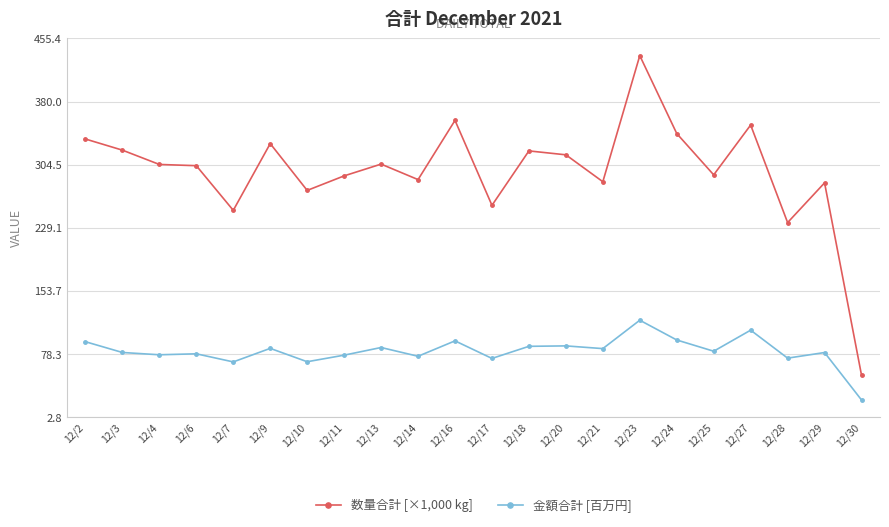

True or false: 数量合計 [×1,000 kg] and 金額合計 [百万円] cross at least once.

False